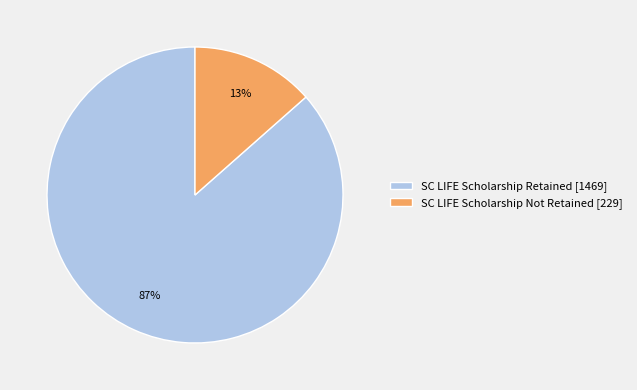

Combined, do SC LIFE Scholarship Retained [1469] and SC LIFE Scholarship Not Retained [229] account for over 50%?

Yes